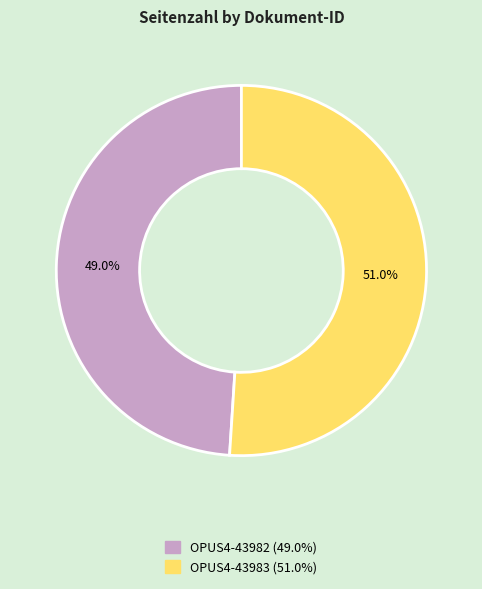

What portion of the pie excludes OPUS4-43982?

51.0%